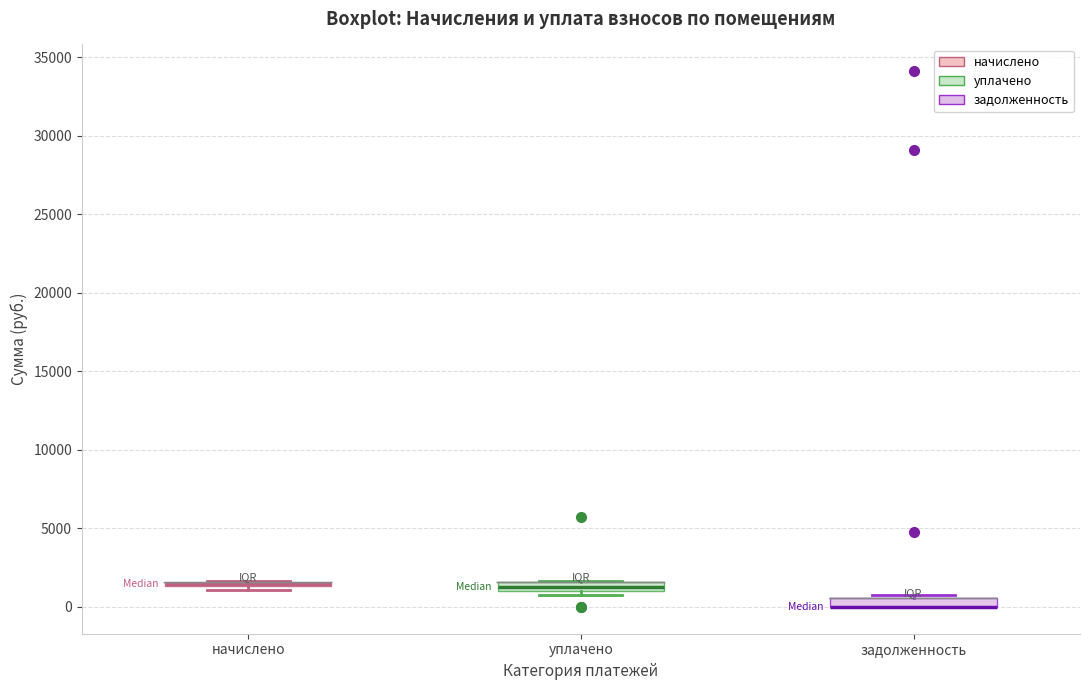

Where is the upper edge of the box for уплачено on the y-axis? The values are not printed on the chart, so give them approximately, as read against the axis.

1500